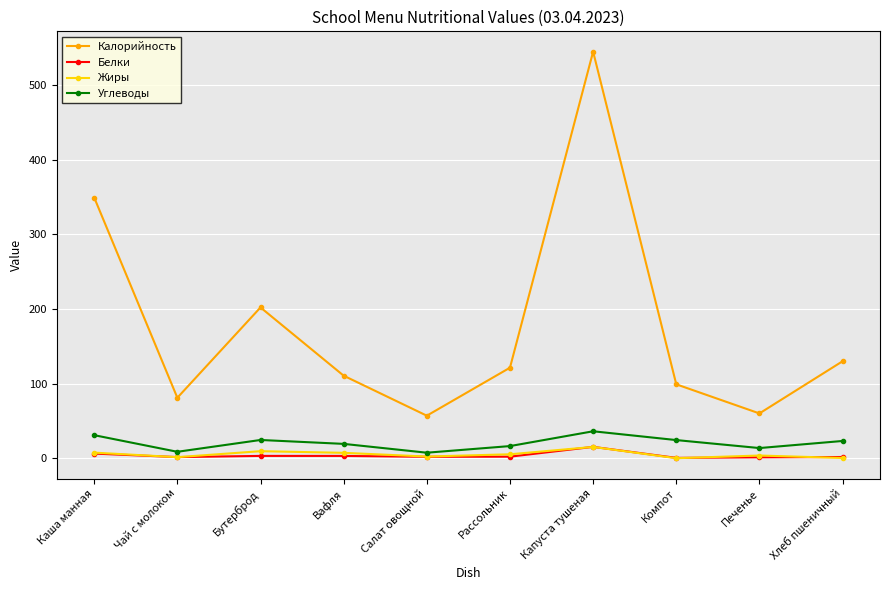

Is this an area chart (filled region under the line)?

No